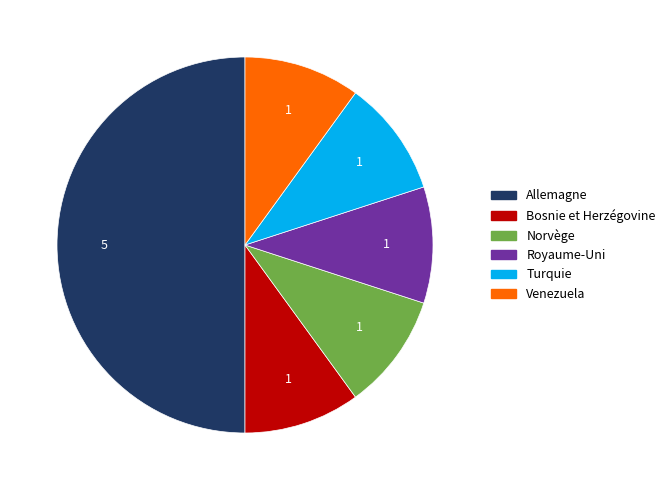

What is the ratio of the value at Allemagne to the value at Royaume-Uni?

5.0